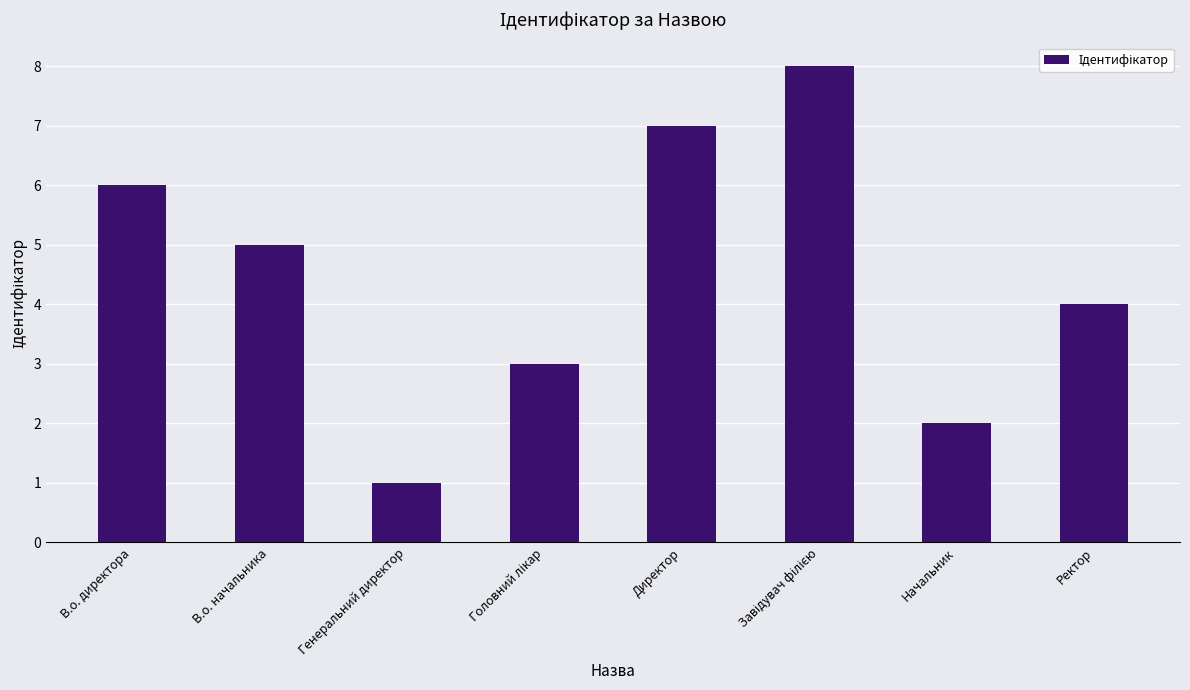

True or false: the data shows 5 at Ректор.

False